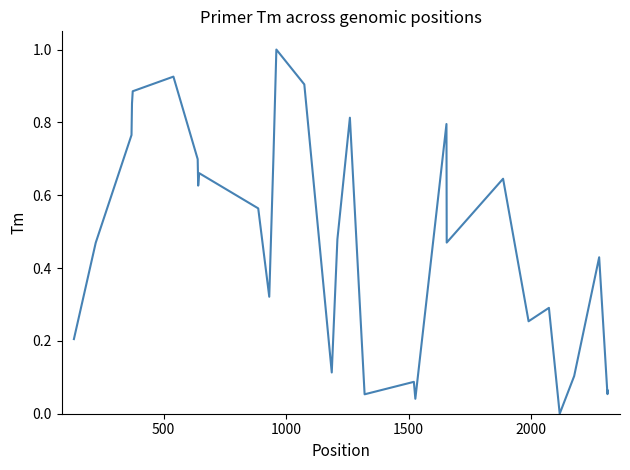

Does the chart have visible grid lines?

No